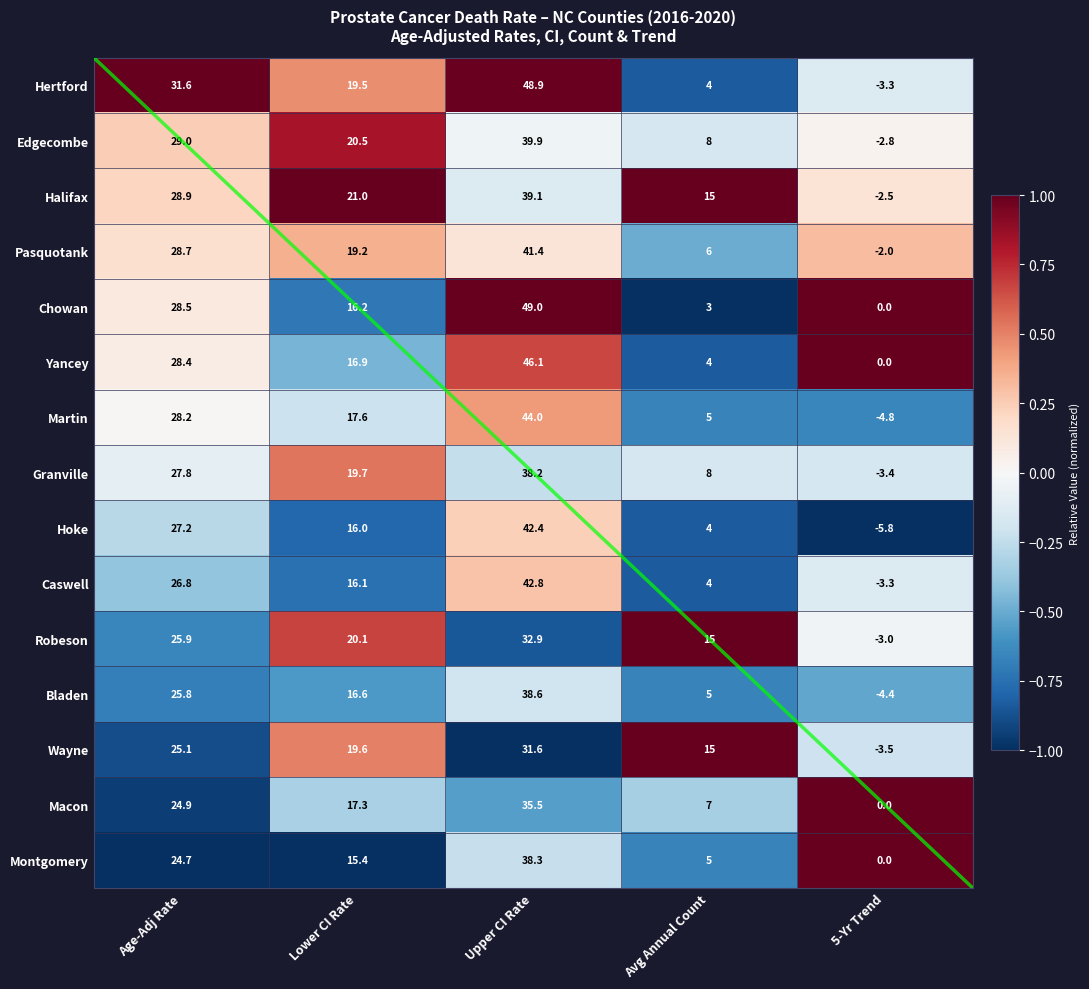

How many negative values does the Granville series have?

1